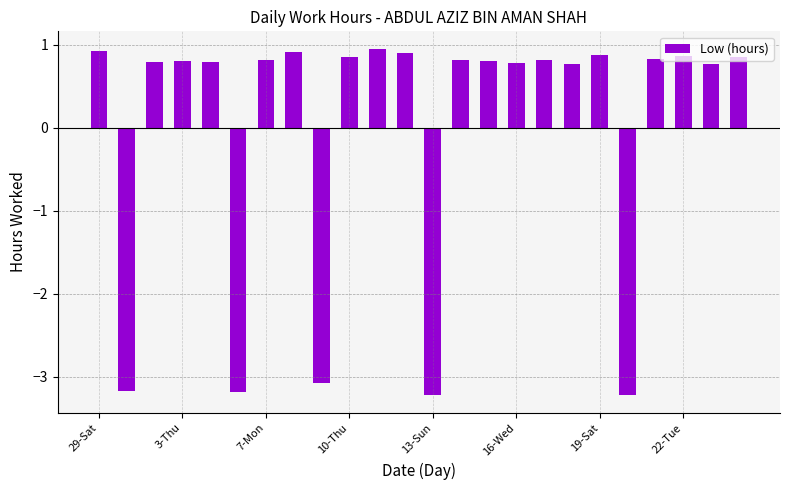

What is the smallest value displayed?

-3.2